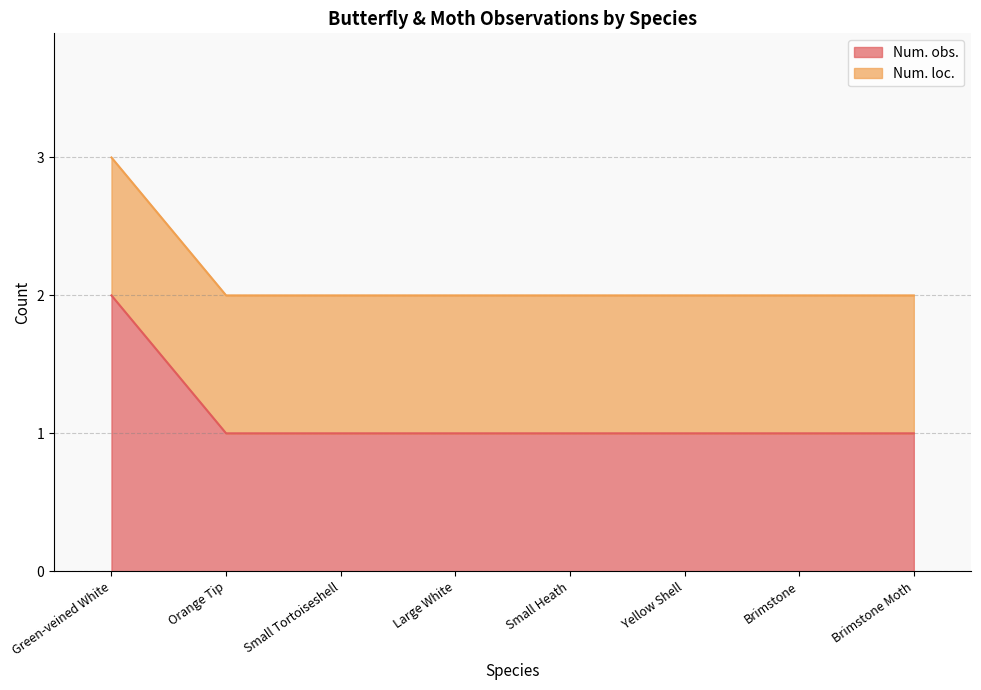

How many lines are shown in the chart?

2